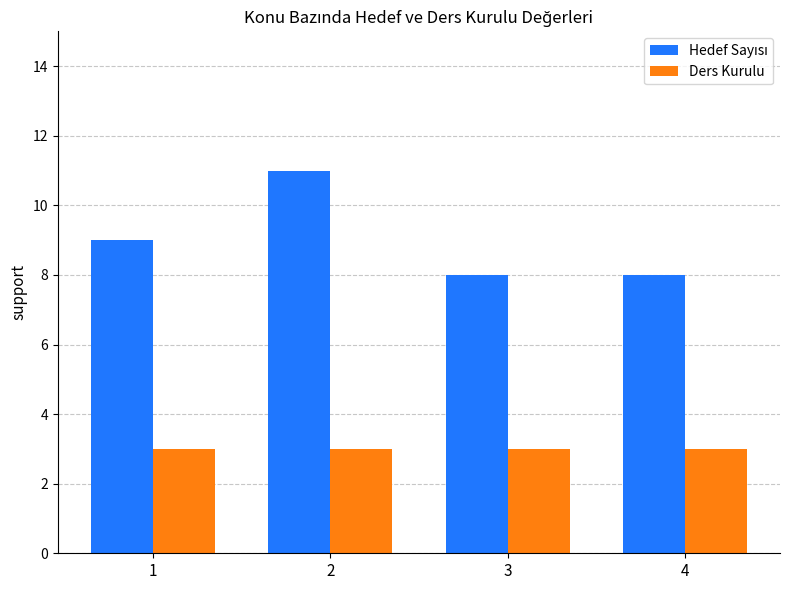

What is the total value across all series at 4?

11